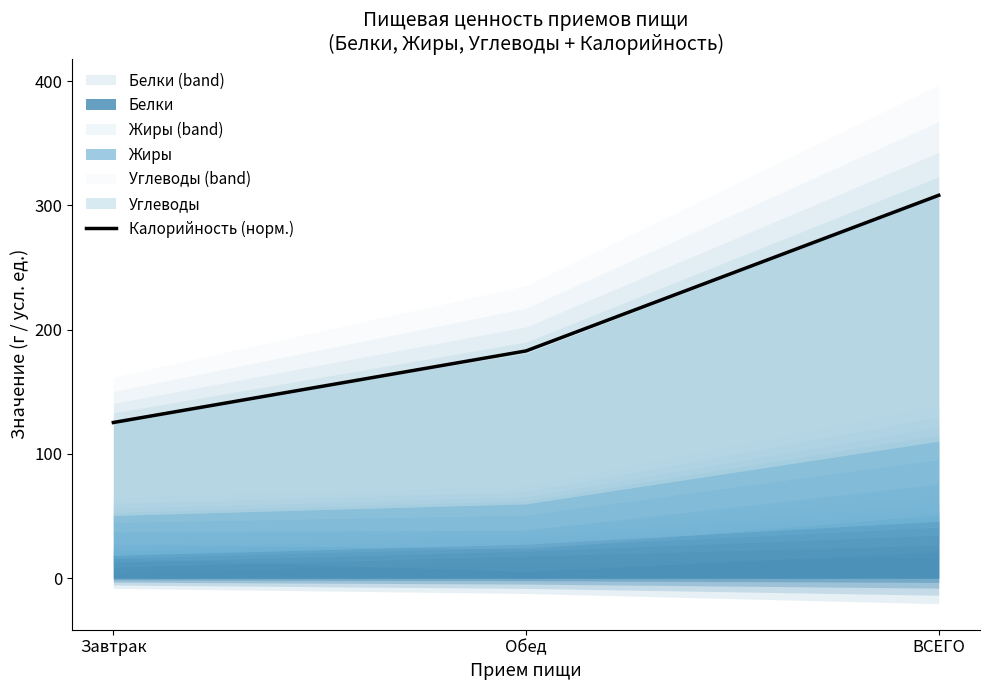

What is the label of the 1st point from the right?

ВСЕГО